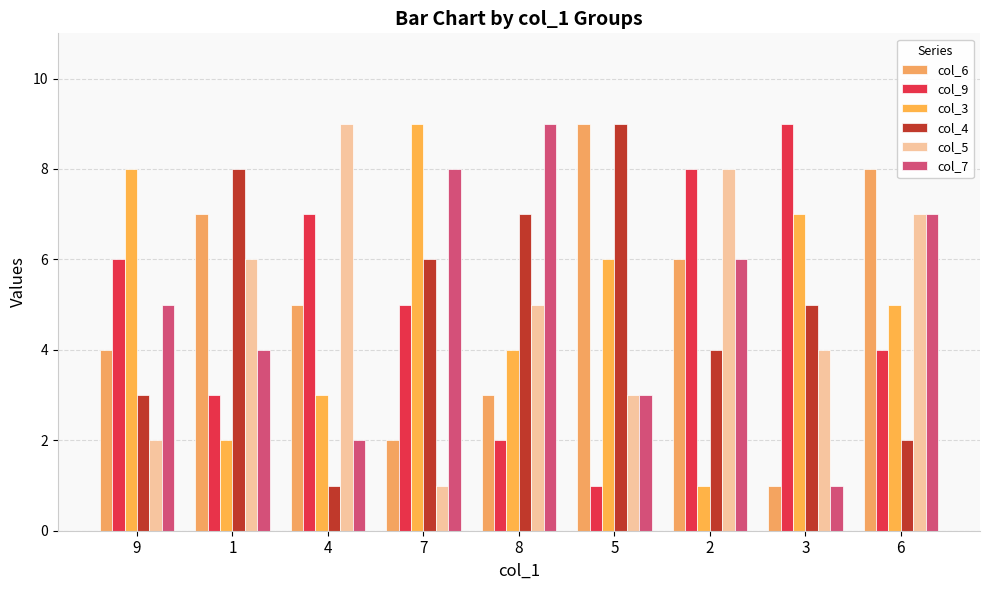

Reading left to right, list all the values displayed in this chart.

col_6: 4	7	5	2	3	9	6	1	8
col_9: 6	3	7	5	2	1	8	9	4
col_3: 8	2	3	9	4	6	1	7	5
col_4: 3	8	1	6	7	9	4	5	2
col_5: 2	6	9	1	5	3	8	4	7
col_7: 5	4	2	8	9	3	6	1	7